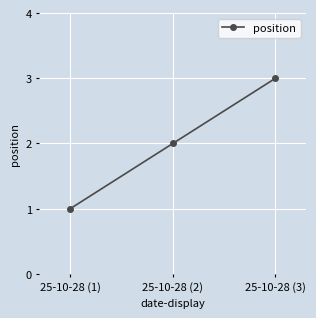

What is the sum of all values?

6